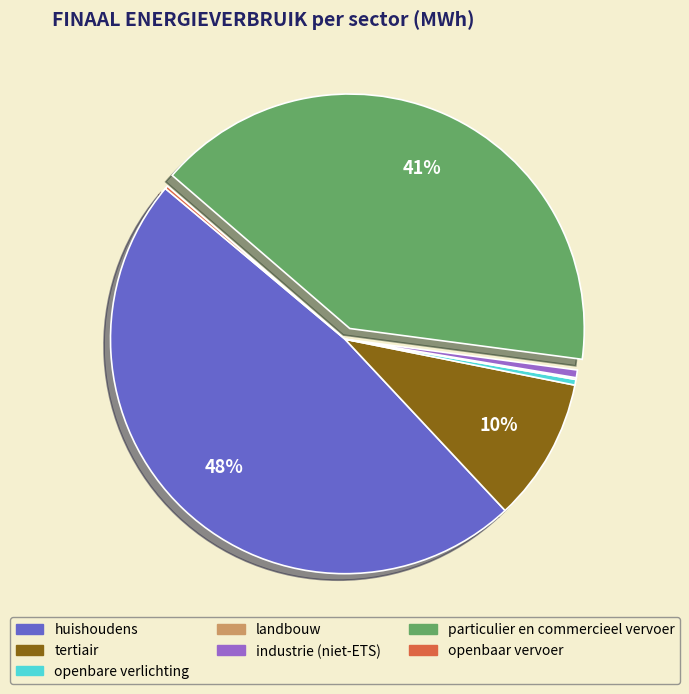

Does tertiair represent more than half of the total?

No